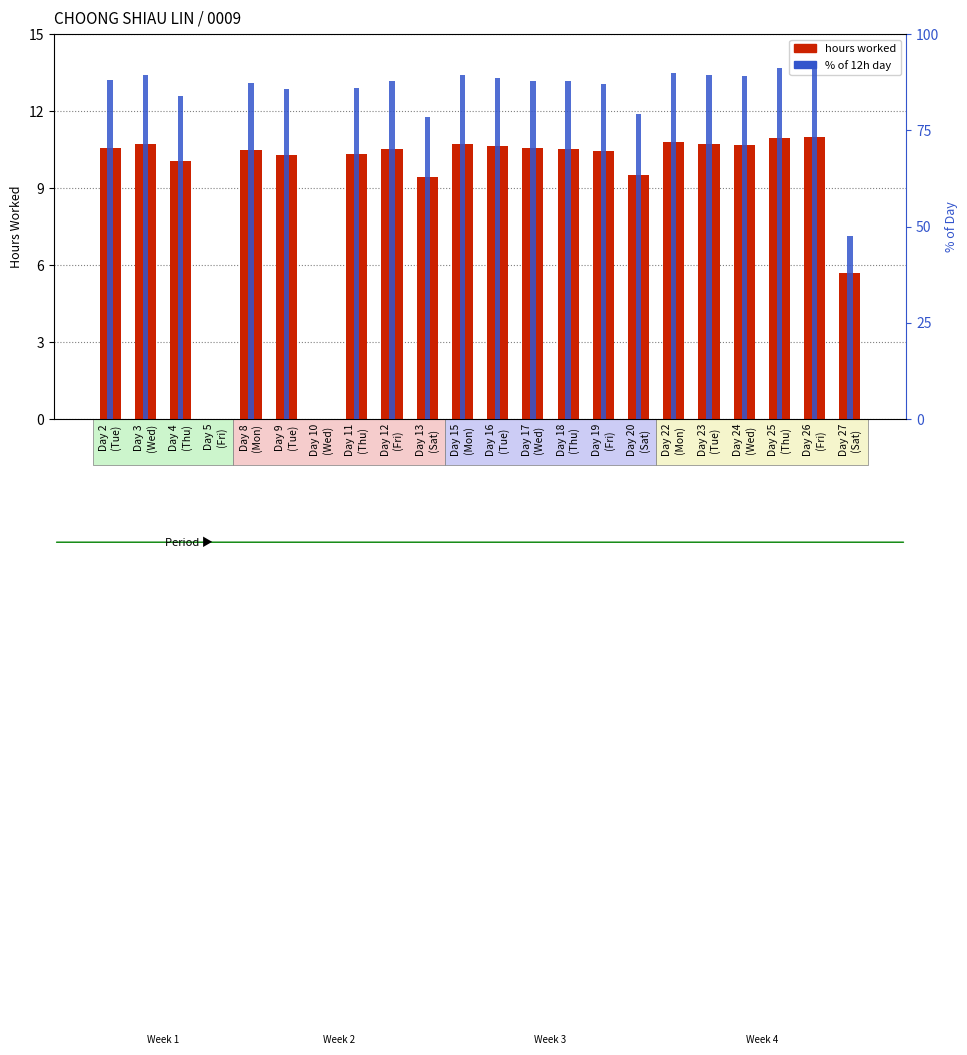

What is the sum of the hours worked values at Day 17
(Wed) and Day 3
(Wed)?

21.2